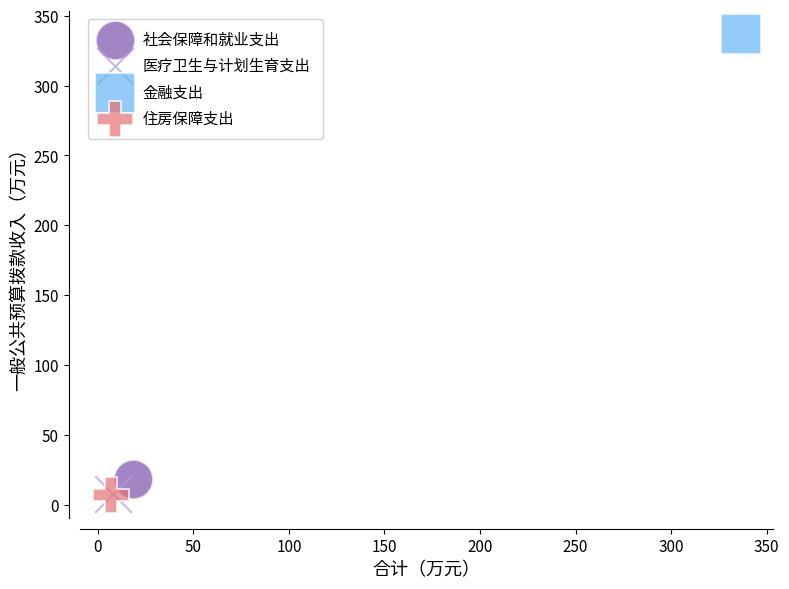

What are all the series names shown in the legend?

社会保障和就业支出, 医疗卫生与计划生育支出, 金融支出, 住房保障支出